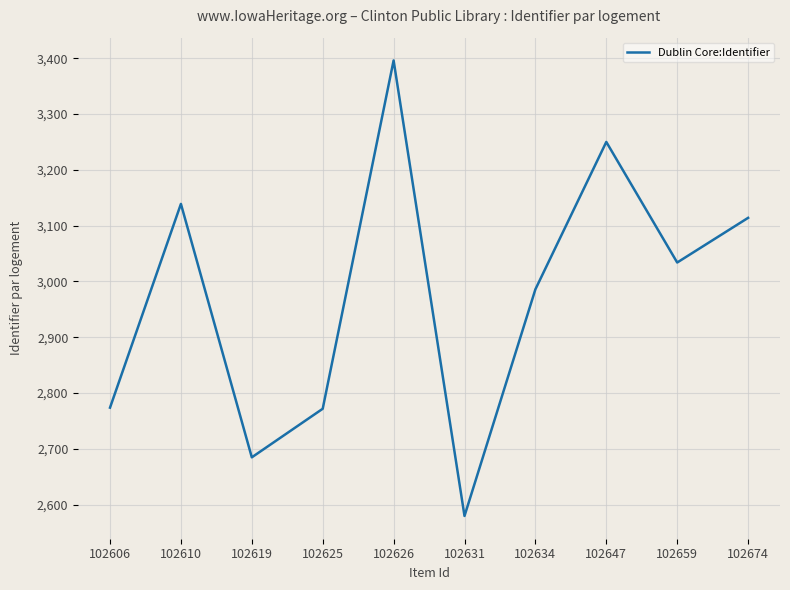

What is the minimum value shown in the chart?

2580